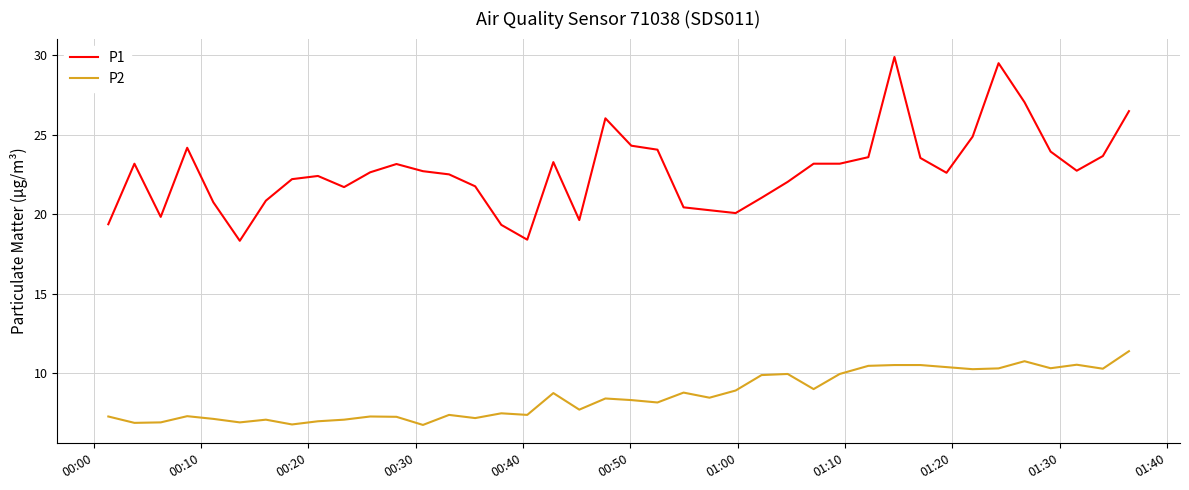

Which series has the largest total across all categories?

P1